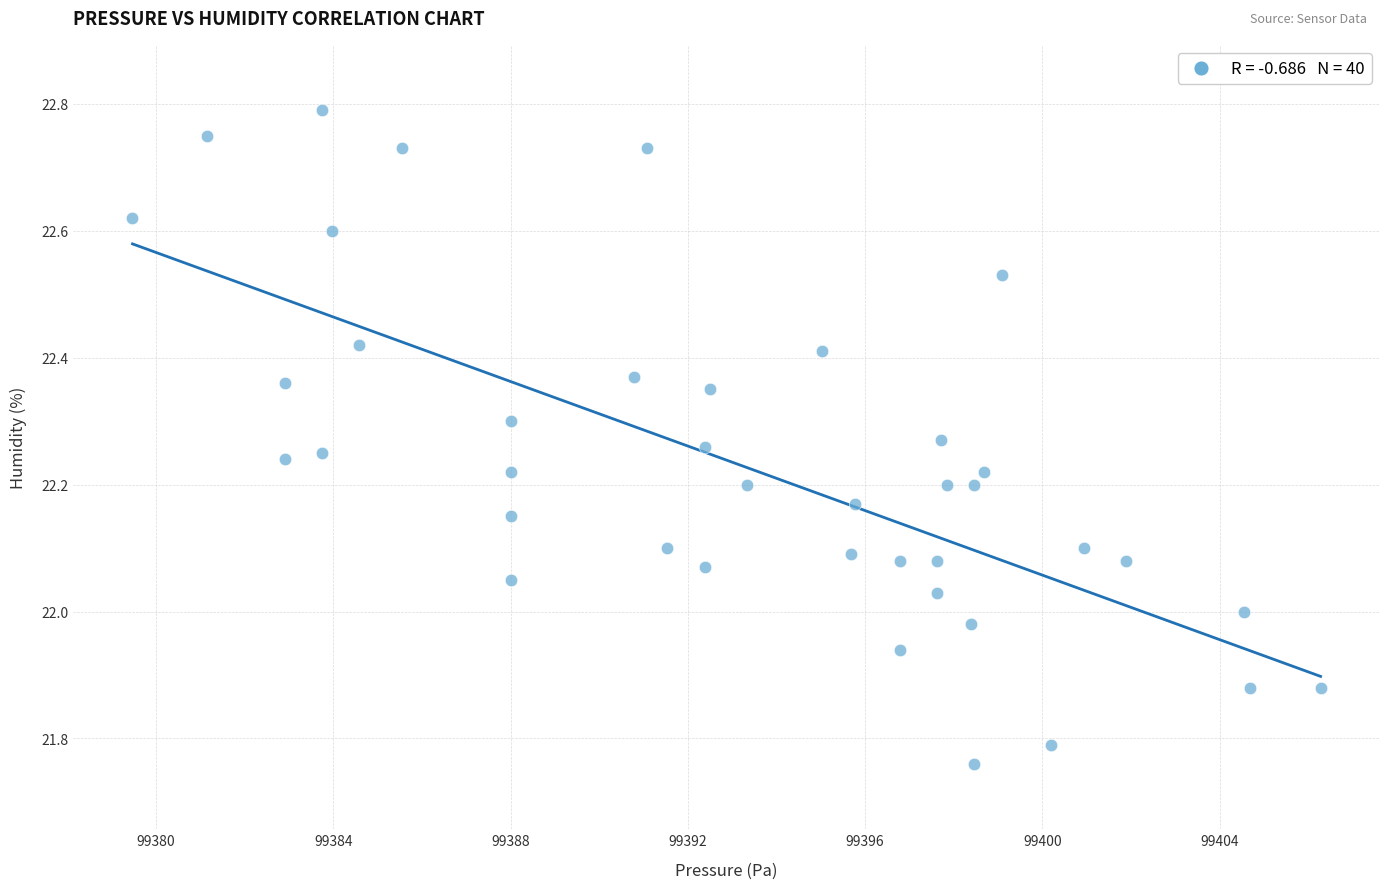

What is the range of Y values (max minus min)?

1.0